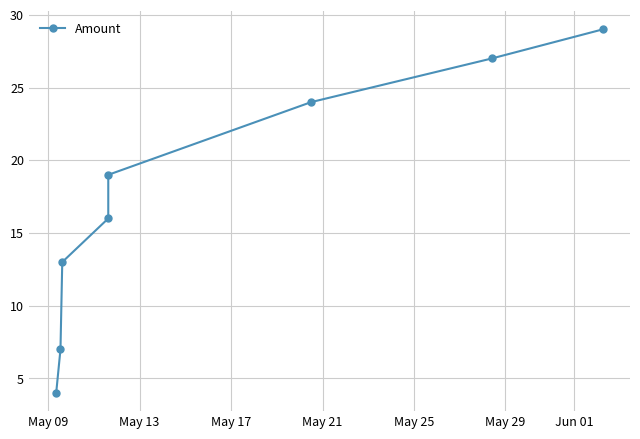

Is this an area chart (filled region under the line)?

No